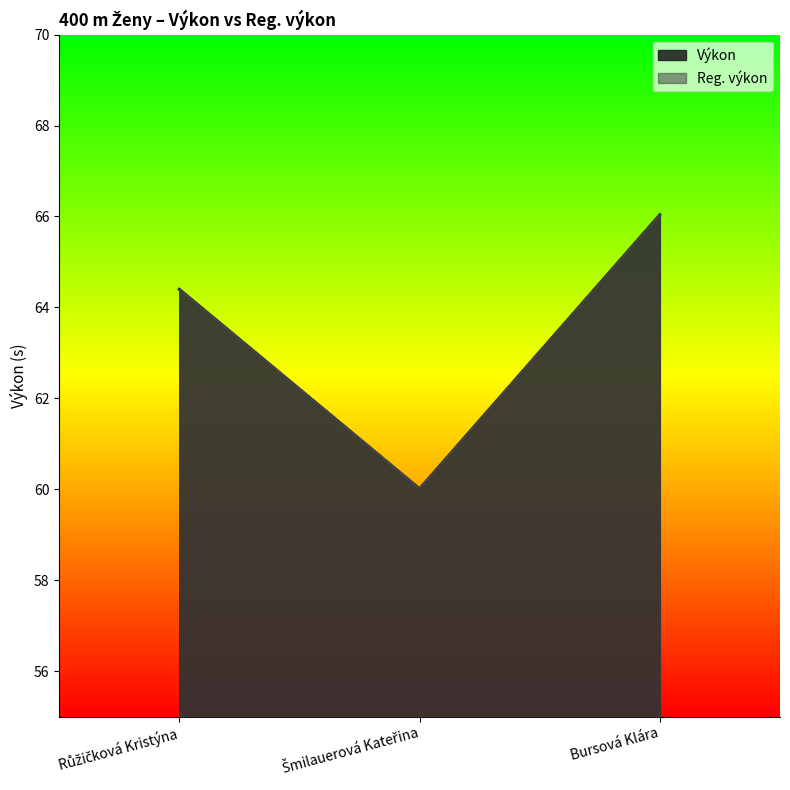

List the series in order of their peak value, lowest first.

Výkon, Reg. výkon